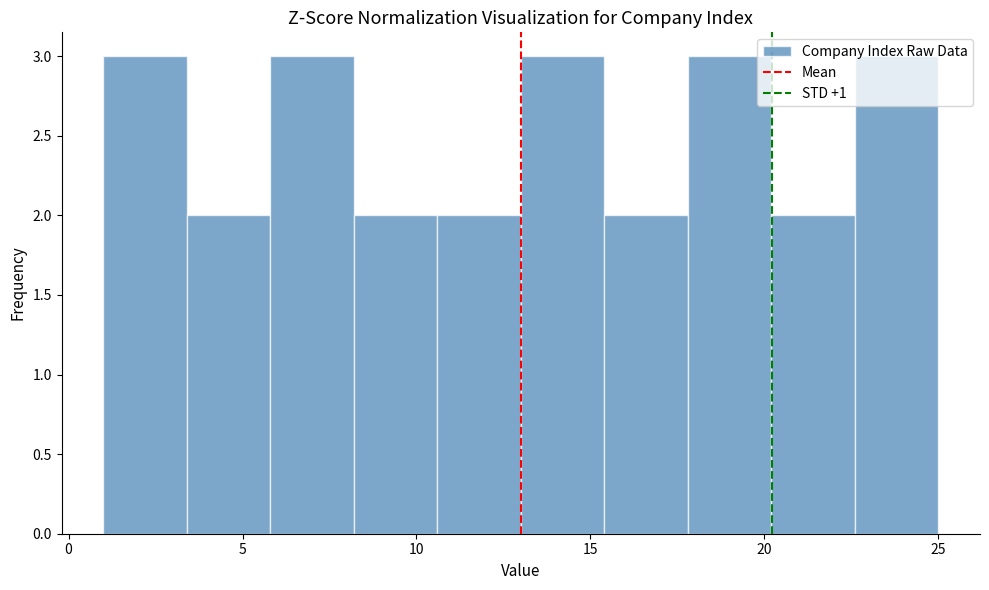

Reading left to right, transcribe this chart: for each bar, give the range it covers on the x-axis and its height. Neither the bar edges nor the heights are printed on the chart, so give them approximately, as read against the axes.

1.0 to 3.4: 3
3.4 to 5.8: 2
5.8 to 8.2: 3
8.2 to 10.6: 2
10.6 to 13.0: 2
13.0 to 15.4: 3
15.4 to 17.8: 2
17.8 to 20.2: 3
20.2 to 22.6: 2
22.6 to 25.0: 3